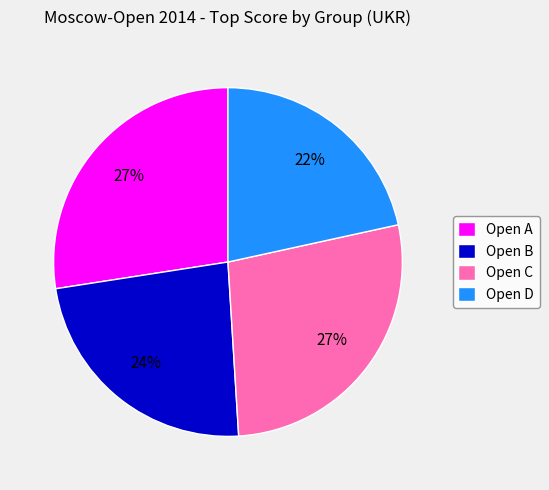

Combined, do Open C and Open A account for over 50%?

Yes